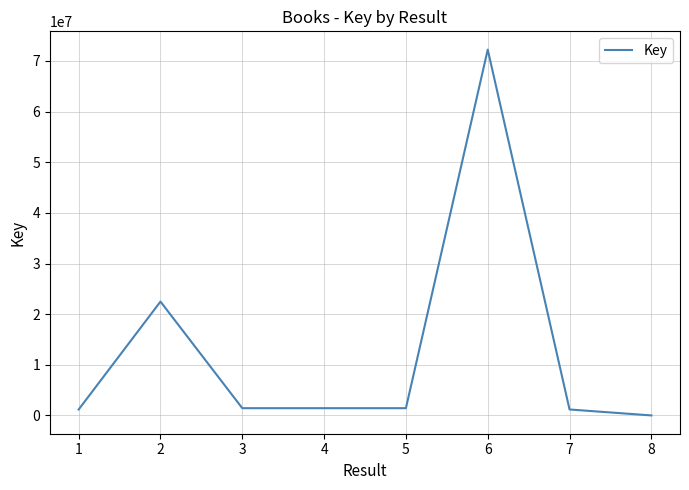

What is the average value?

12674026